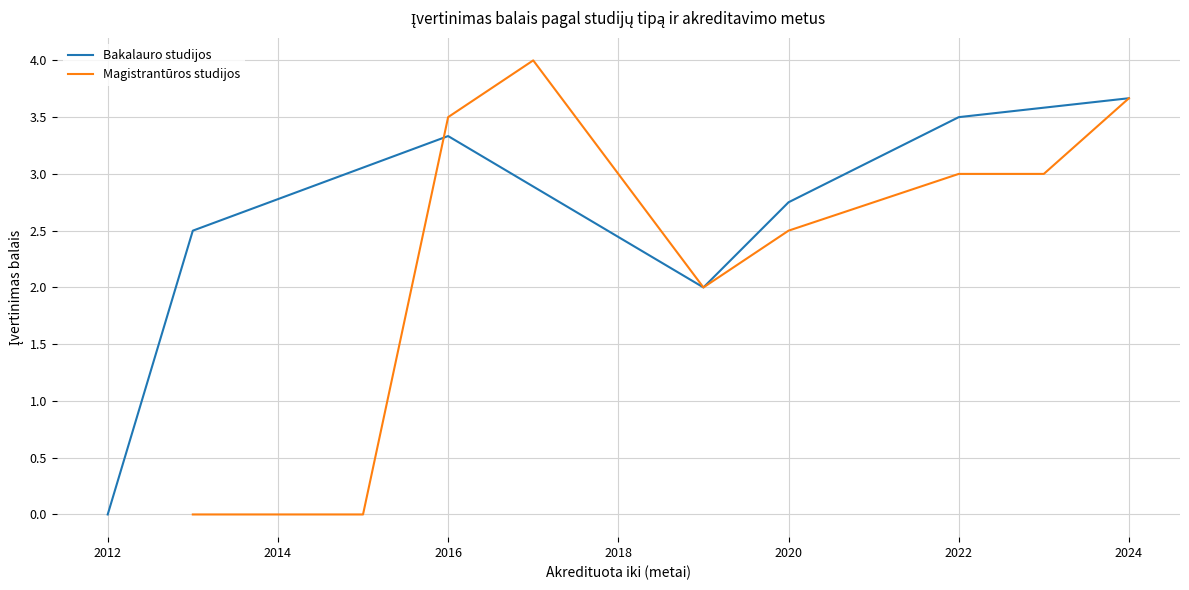

True or false: Bakalauro studijos has a value of 1.4 at 2022.

False